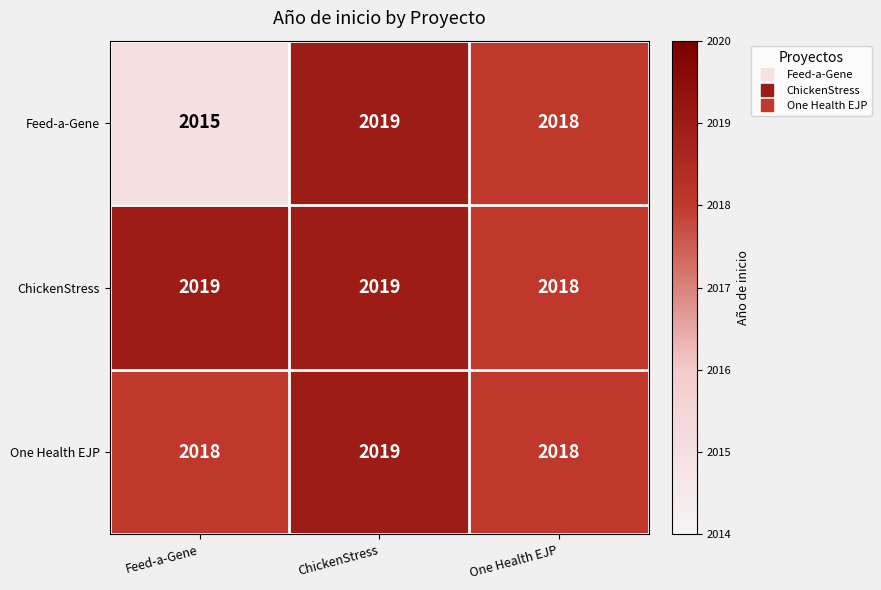

What is the sum of all Feed-a-Gene values?

6052